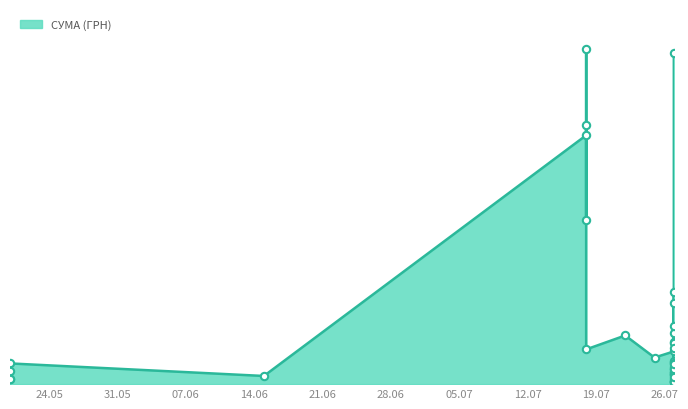

Which has a higher value, 27.07.2016 or 18.07.2016?

18.07.2016